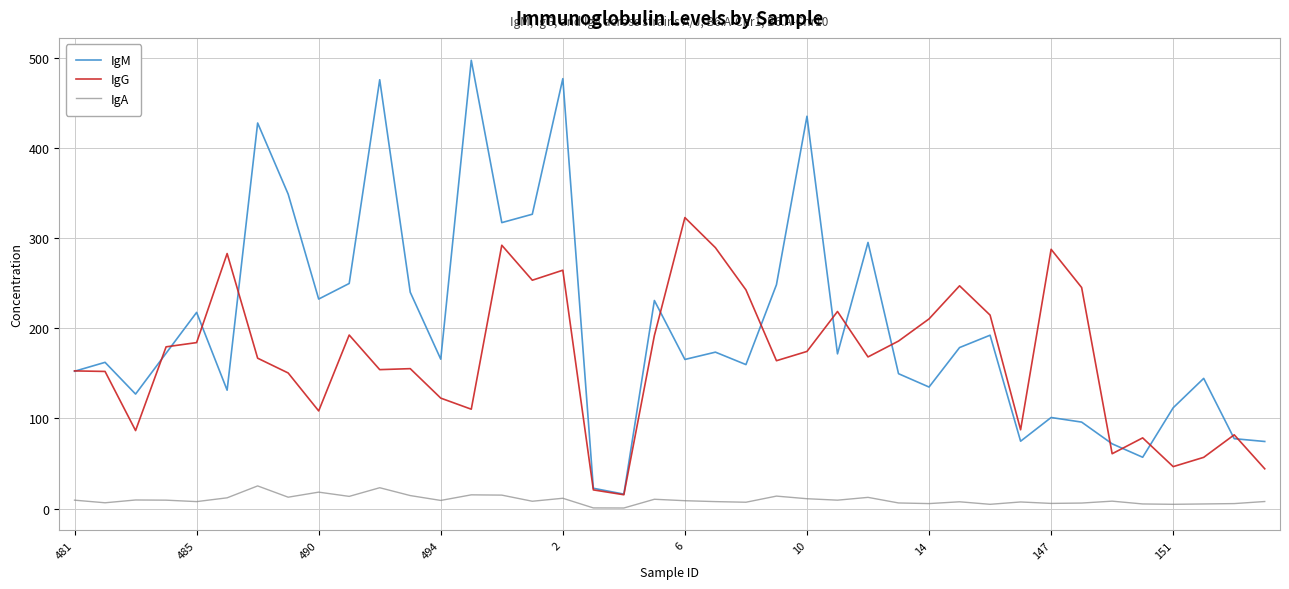

List the series in order of their overall mean, lowest first.

IgA, IgG, IgM